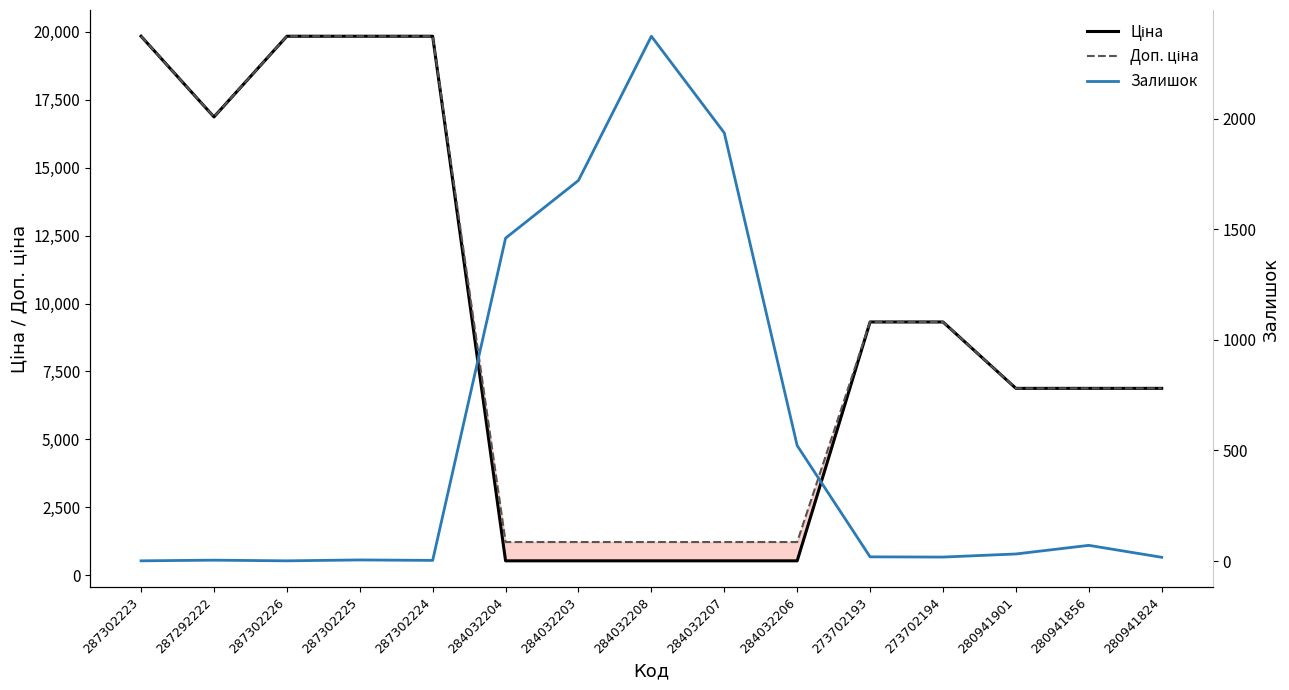

Which series has the largest range (max minus min)?

Ціна